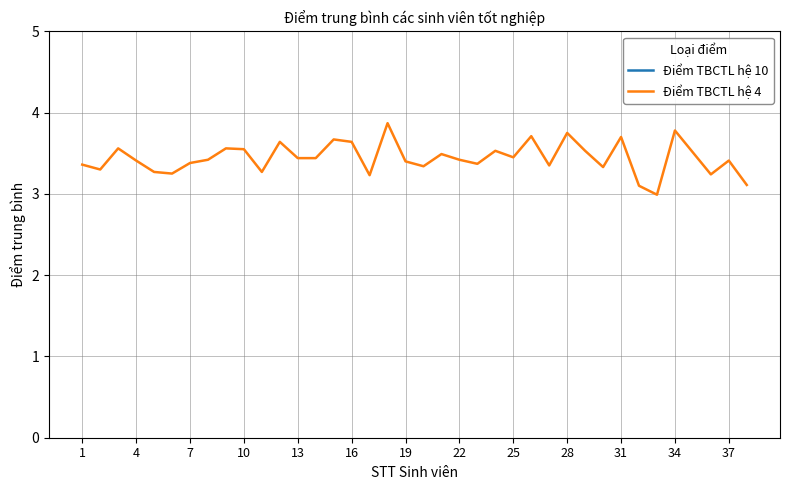

True or false: Điểm TBCTL hệ 4 has a value of 1.7 at 10.

False